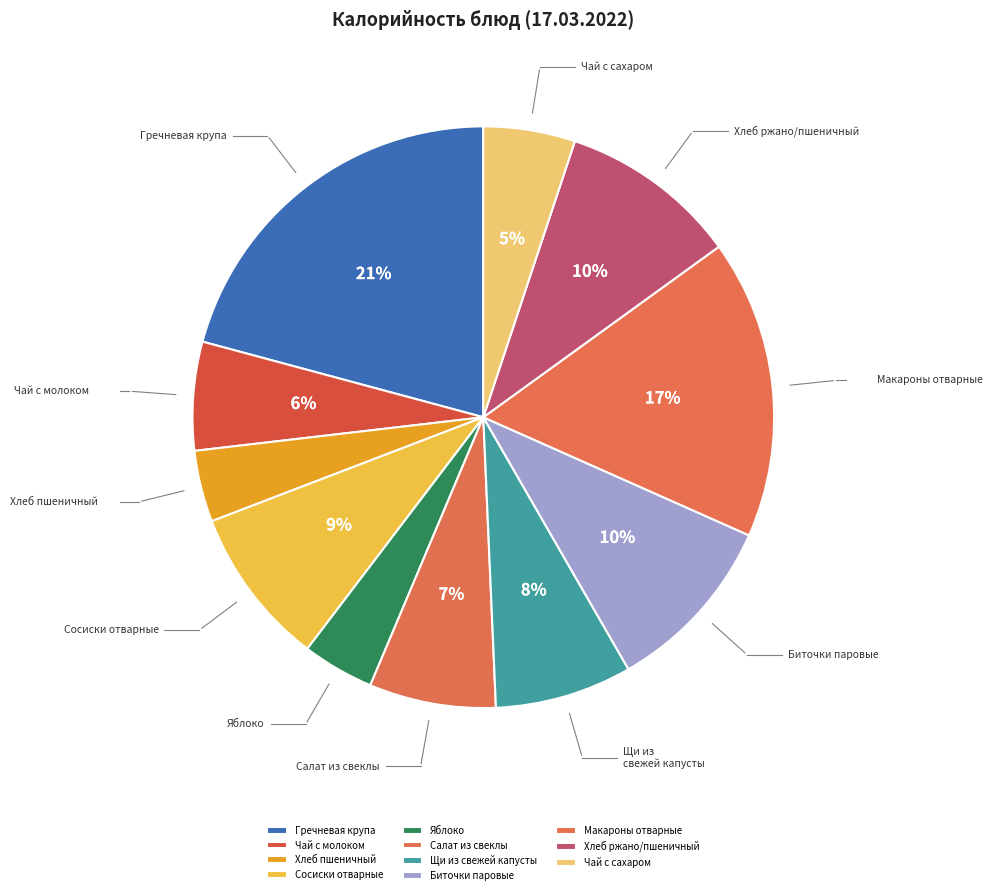

What percentage is the Гречневая крупа slice, to the nearest percent?

21%